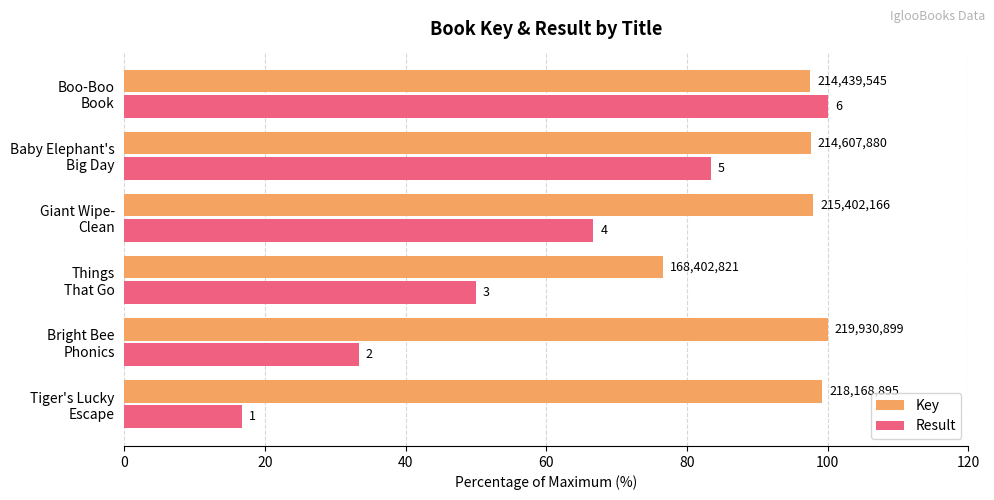

List the series in order of their overall mean, lowest first.

Result, Key